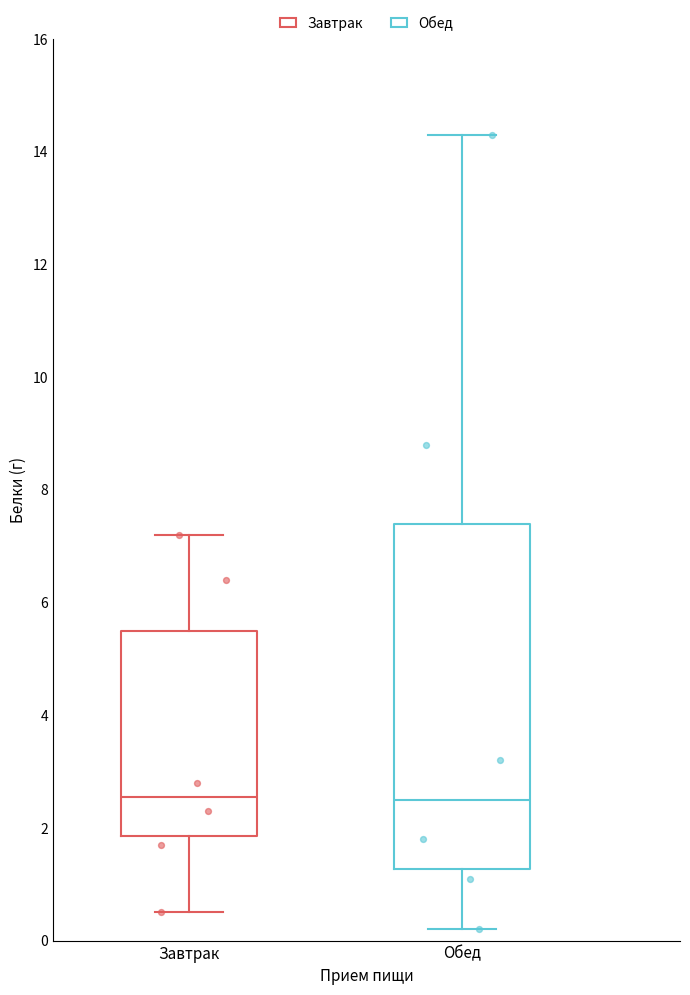

Reading left to right, read every box against the y-axis: the position of its median line, the range the box covers, and the ends of its whiskers. The values are not printed on the chart, so give them approximately, as read against the axis.

Завтрак: median 2.6, box 1.8 to 5.6, whiskers 0.6 to 7.2
Обед: median 2.6, box 1.2 to 7.4, whiskers 0.2 to 14.4